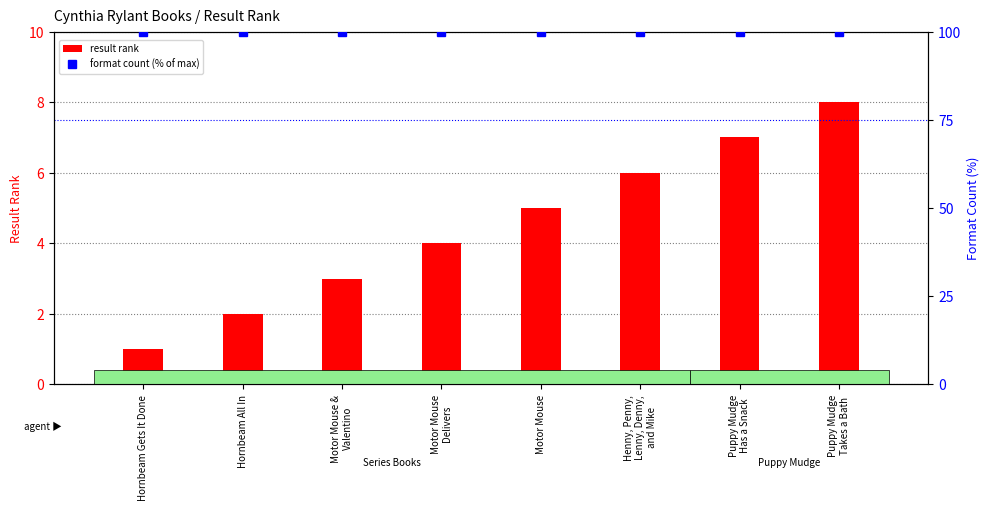

Which series has the largest total across all categories?

format count (% of max)